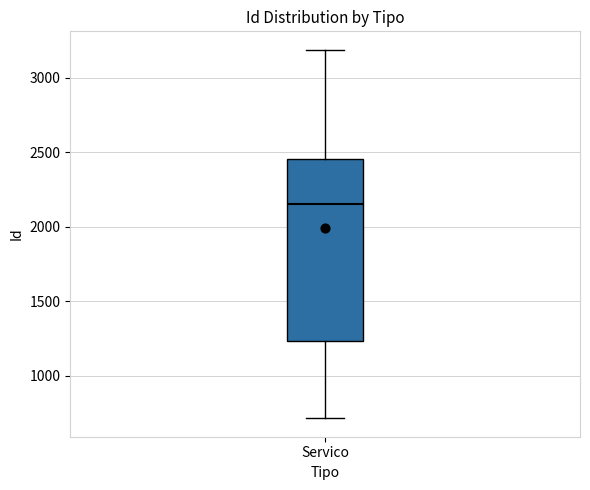

Transcribe this box plot: give where the median line is, the range the box spans, and where the two whiskers end, as read against the y-axis. The values are not printed on the chart, so give them approximately, as read against the axis.

median 2150, box 1250 to 2450, whiskers 700 to 3200